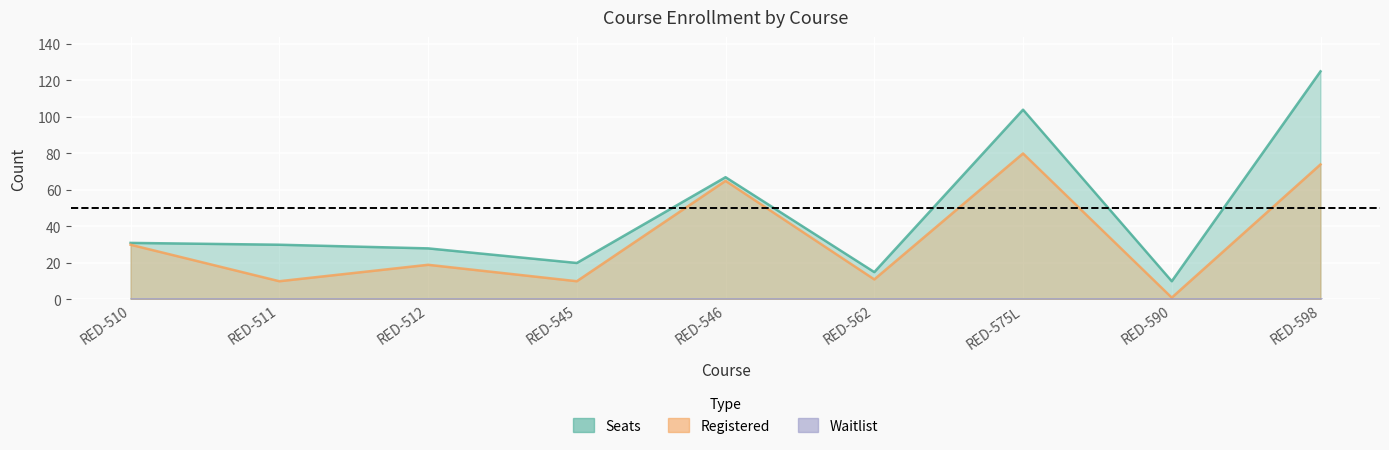

True or false: Registered and Seats cross at least once.

False